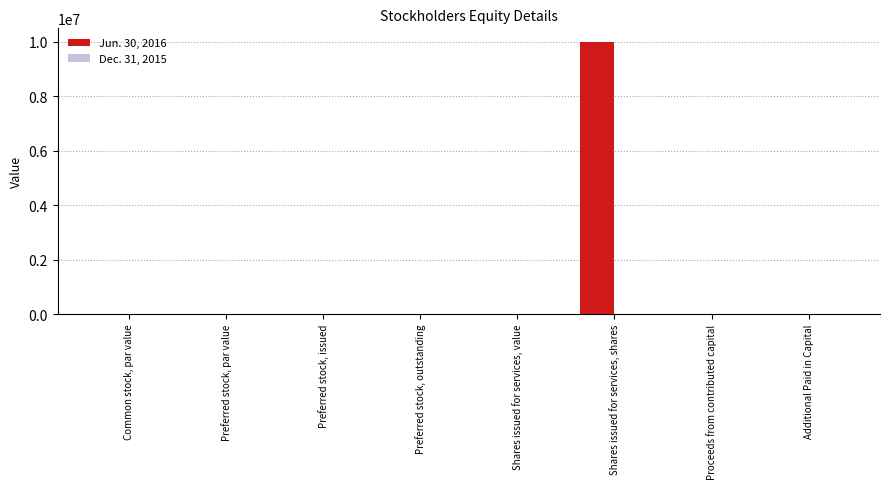

The Jun. 30, 2016 series shows 4473476.3 at Shares issued for services, shares. True or false?

False